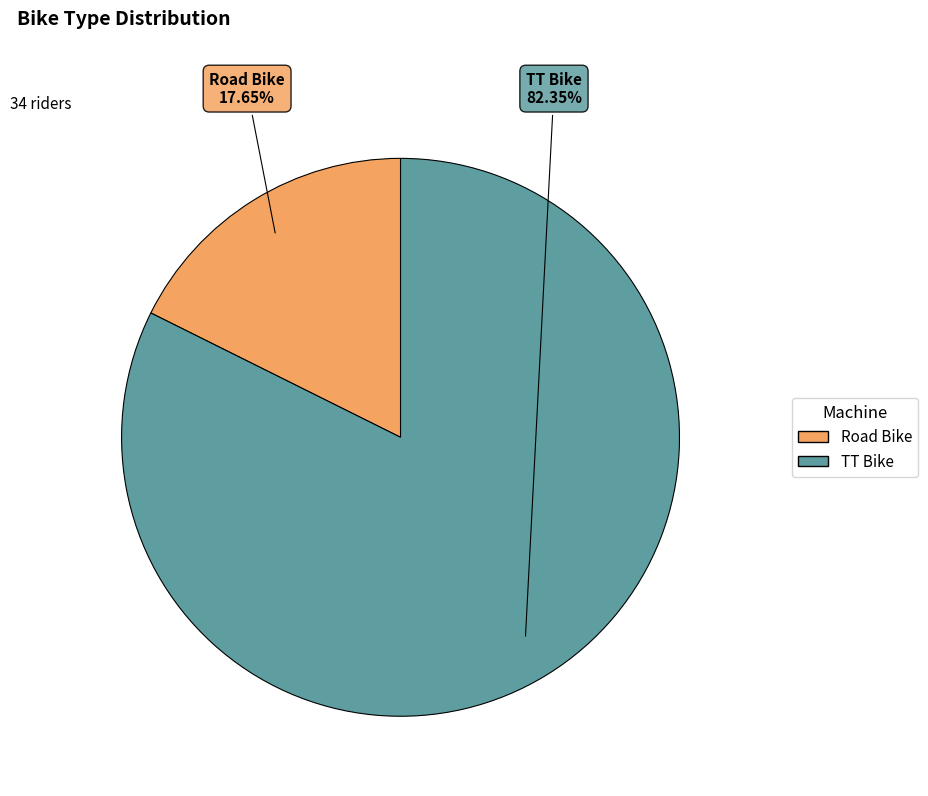

To the nearest percent, what percentage of the pie is TT Bike?

82%